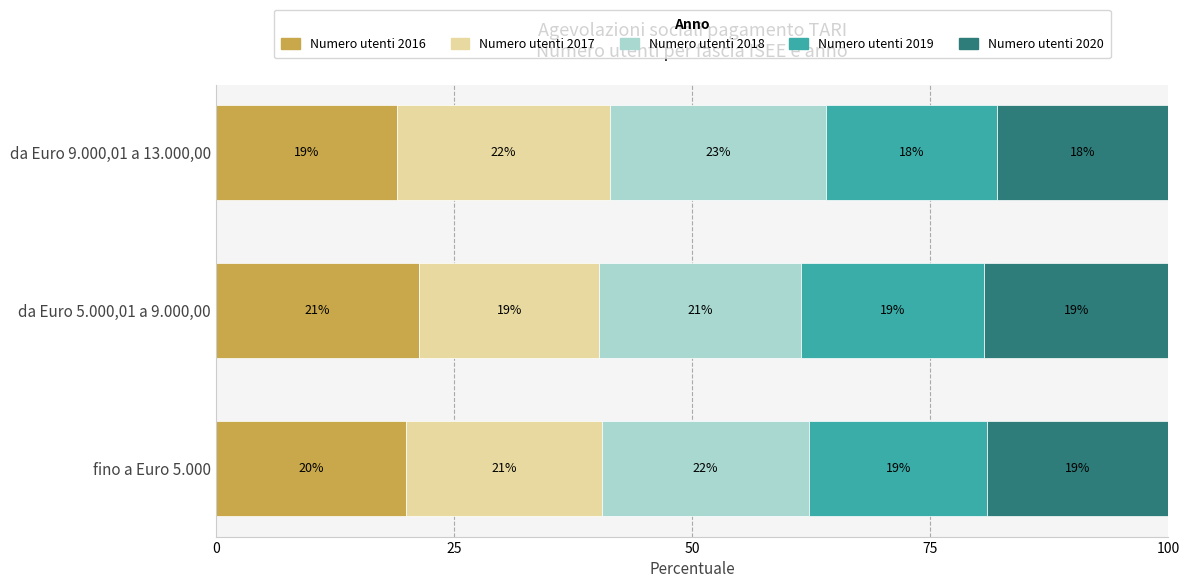

What is the sum of the Numero utenti 2016 values at da Euro 9.000,01 a 13.000,00 and fino a Euro 5.000?

39.0